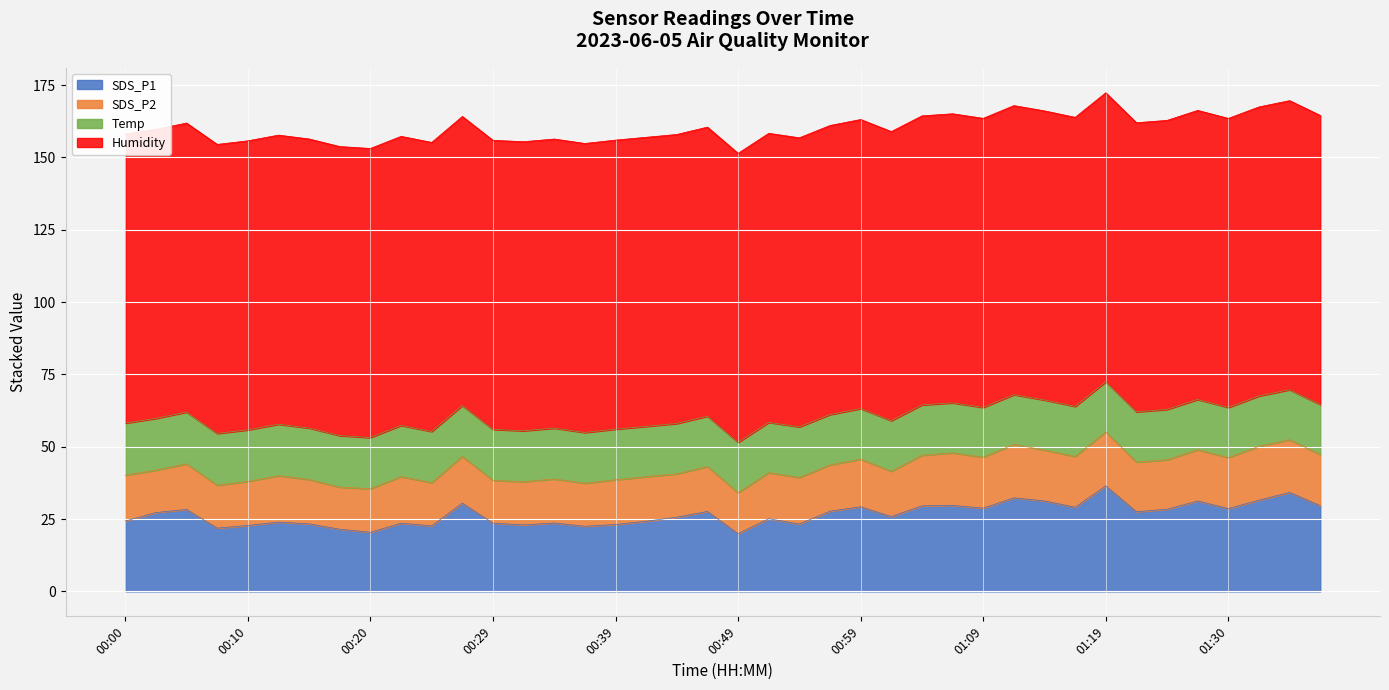

Which series changed the most between 00:12 and 00:52?

SDS_P1